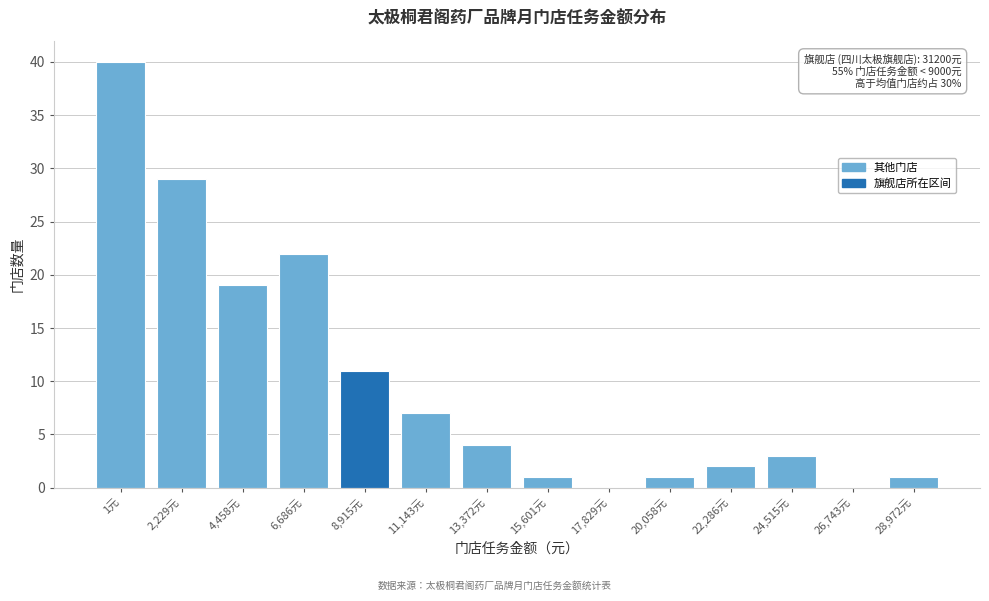

Reading left to right, extract all data points from this chart.

1元=40	2,229元=29	4,458元=19	6,686元=22	8,915元=11	11,143元=7	13,372元=4	15,601元=1	17,829元=0	20,058元=1	22,286元=2	24,515元=3	26,743元=0	28,972元=1